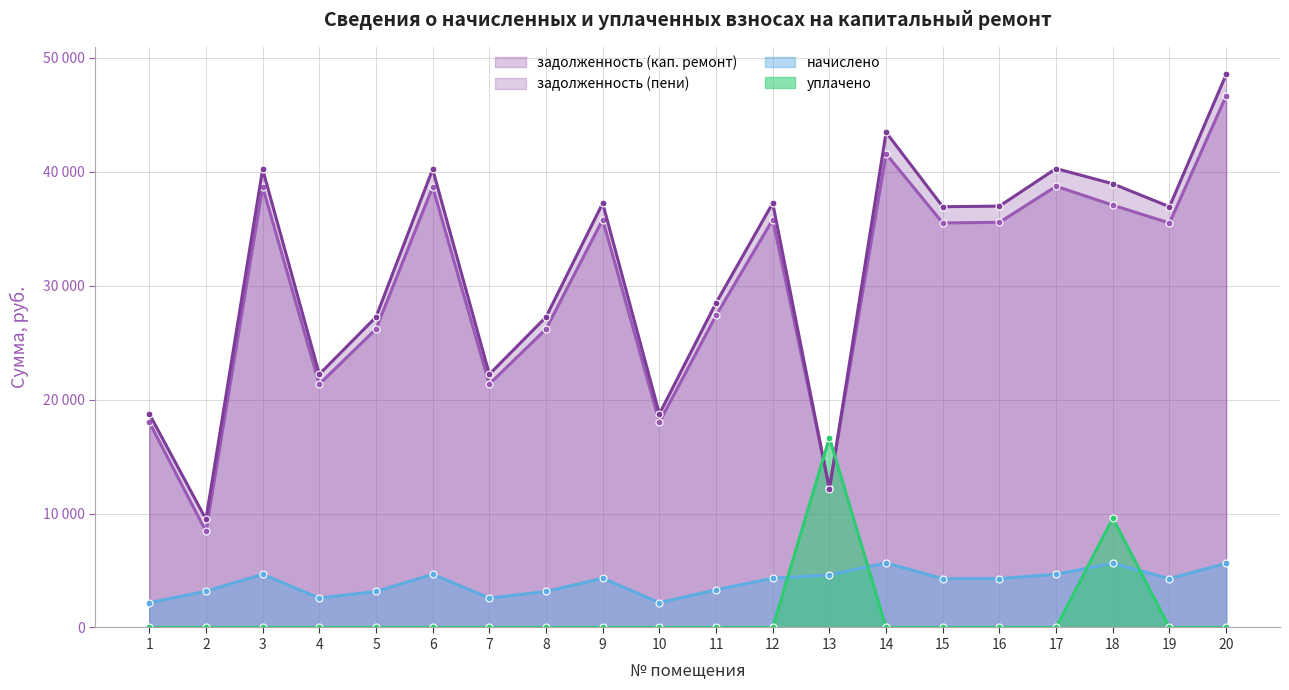

How many lines are shown in the chart?

4